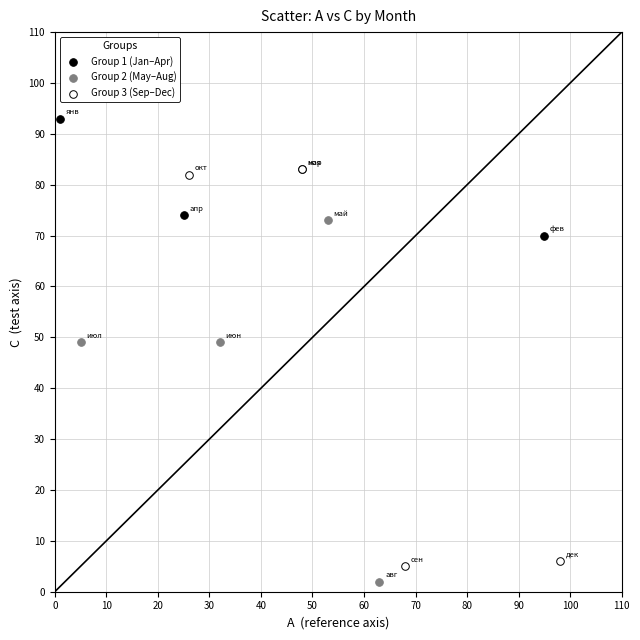

Which series contains the highest Y value?

Group 1 (Jan–Apr)